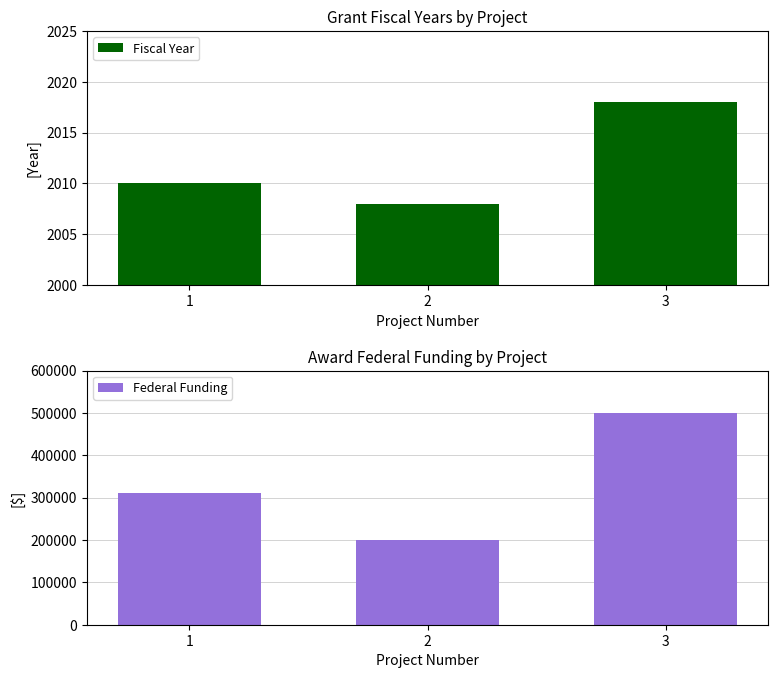

How many distinct data groups are displayed?

2